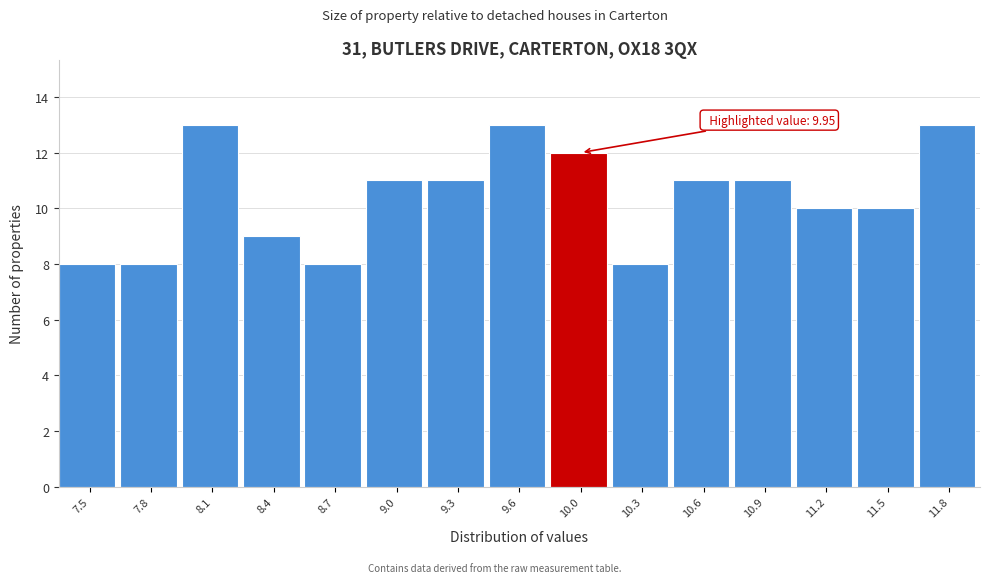

Reading left to right, what are all the values shown in this chart?

8	8	13	9	8	11	11	13	12	8	11	11	10	10	13